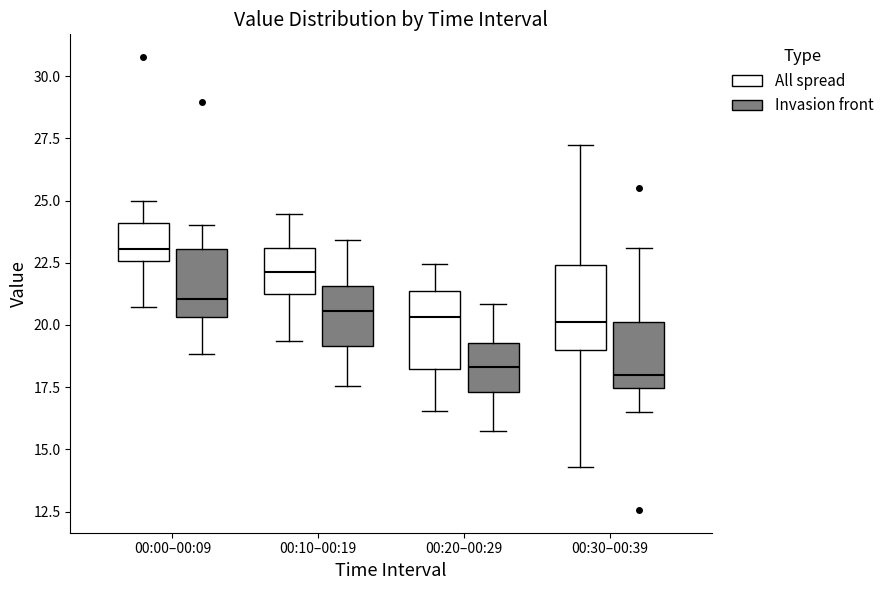

Where does the lower whisker of the box for 00:30–00:39 (Invasion front) end on the y-axis? The values are not printed on the chart, so give them approximately, as read against the axis.

16.5